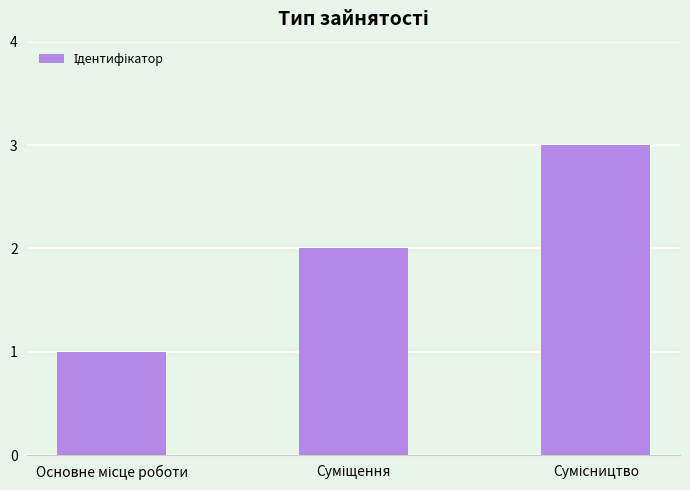

Are the bars grouped side by side (vs. stacked)?

No